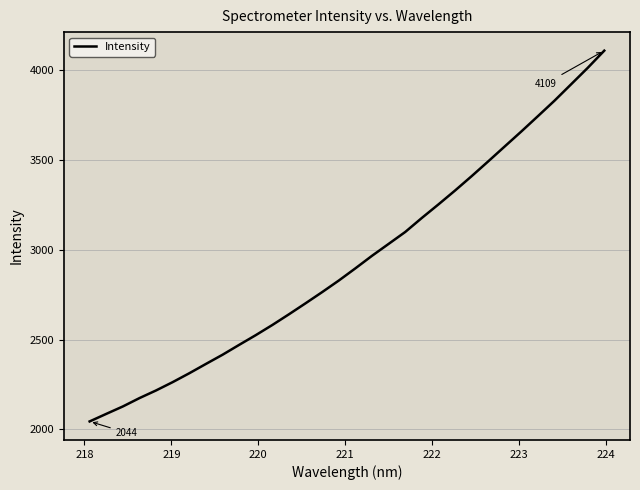

True or false: there are more than 1 points higher than both neighbors.

False